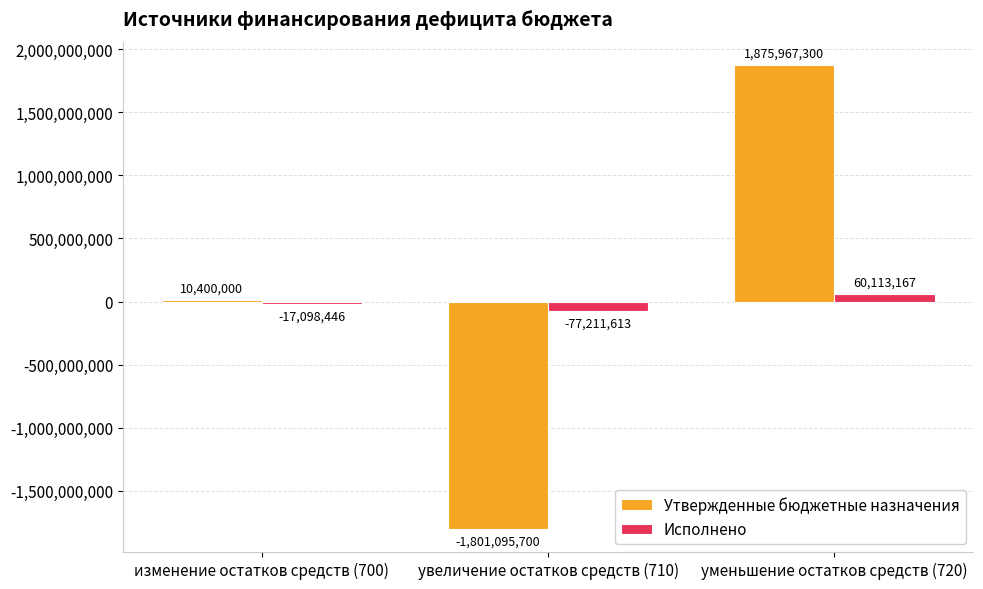

Which series has the largest total across all categories?

Утвержденные бюджетные назначения